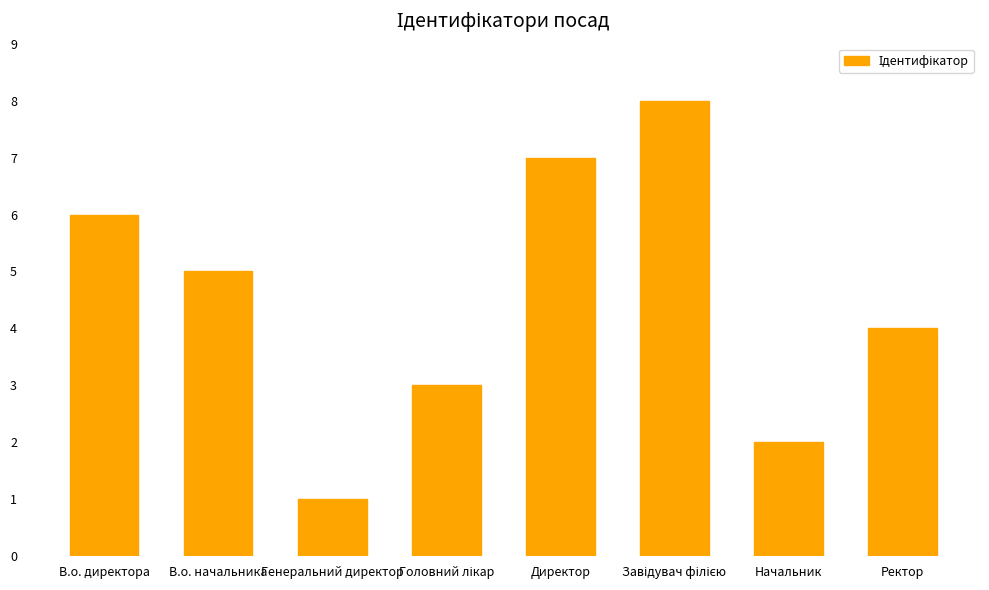

What is the label of the 8th bar from the right?

В.о. директора